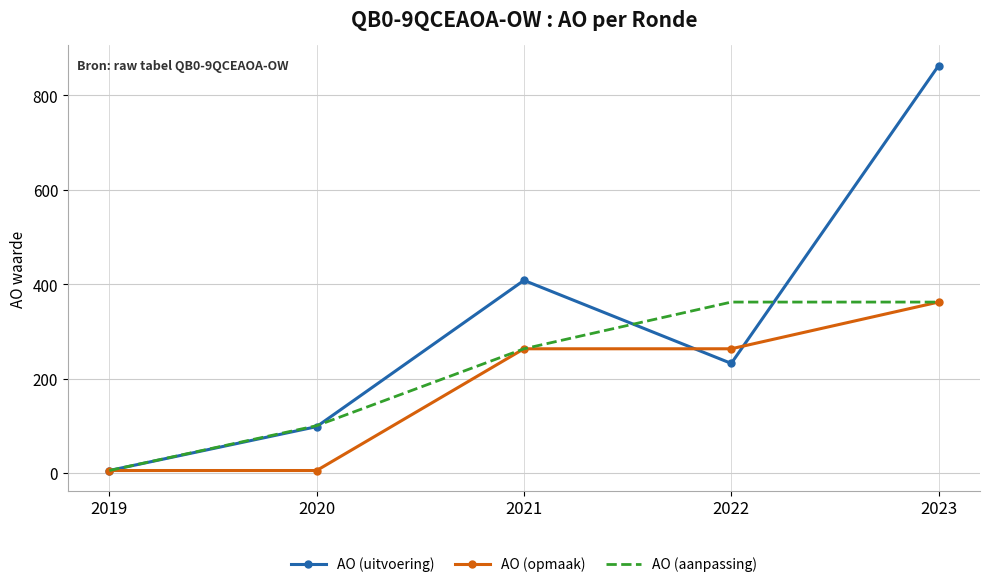

Reading right to left, list all the values displayed in this chart.

AO (uitvoering): 2023=863	2022=232	2021=408	2020=98	2019=5
AO (opmaak): 2023=362	2022=263	2021=263	2020=5	2019=5
AO (aanpassing): 2023=362	2022=362	2021=263	2020=100	2019=5